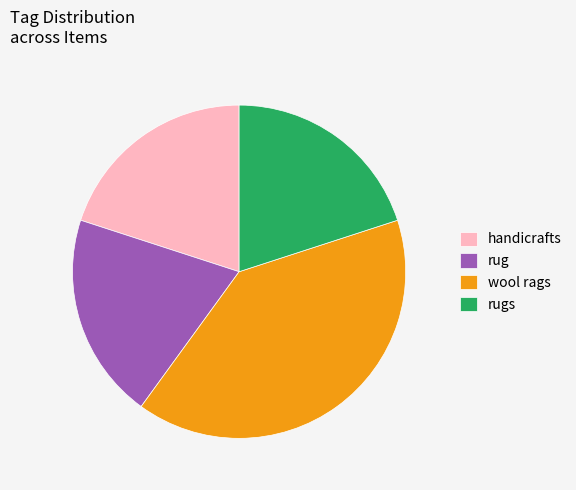

Is the sum of rug and wool rags greater than half?

Yes